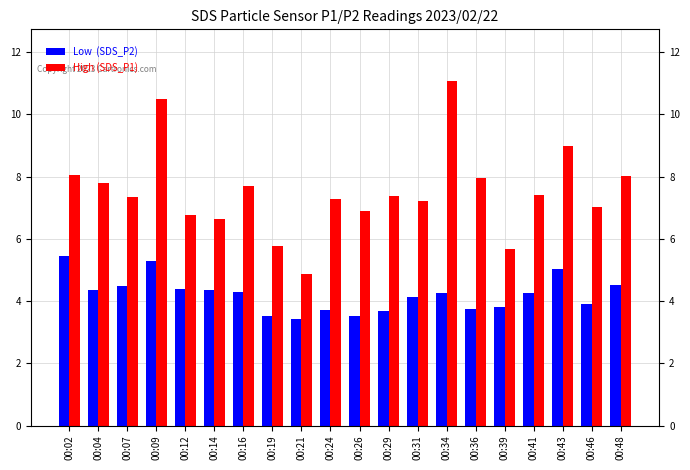

Rank the series by their maximum value, from highest to lowest.

High (SDS_P1), Low  (SDS_P2)